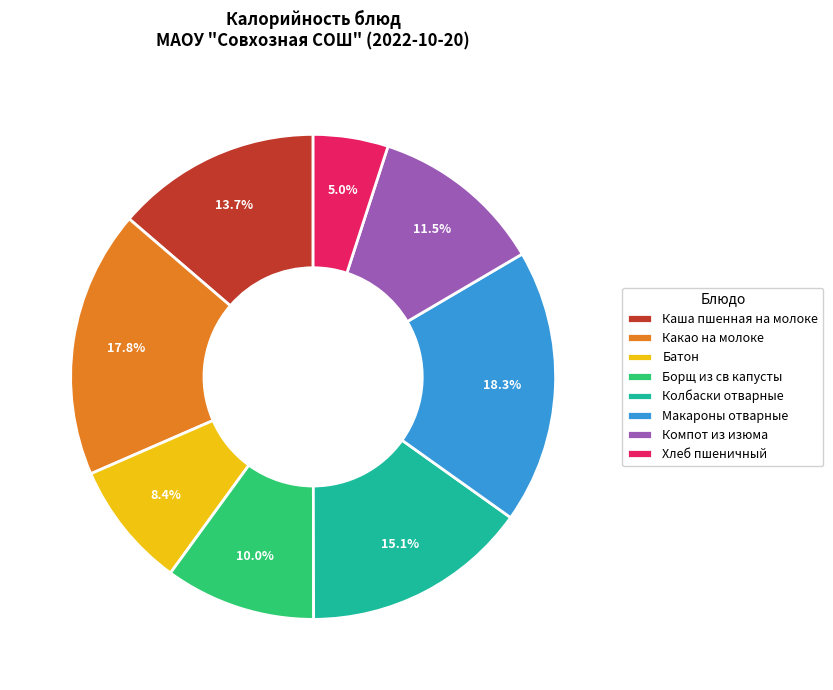

To the nearest percent, what percentage of the pie is Колбаски отварные?

15%